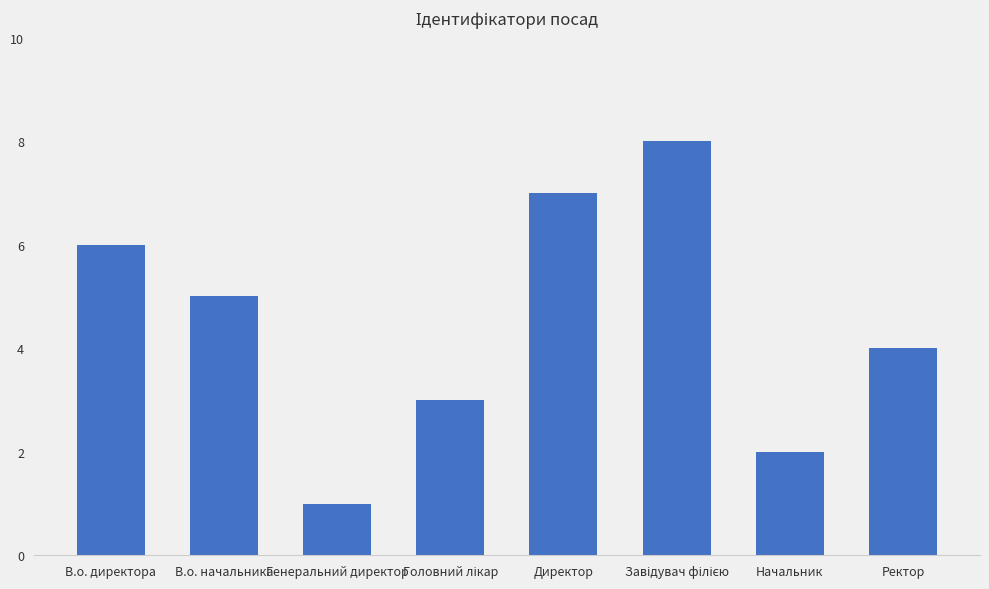

What is the minimum value shown in the chart?

1